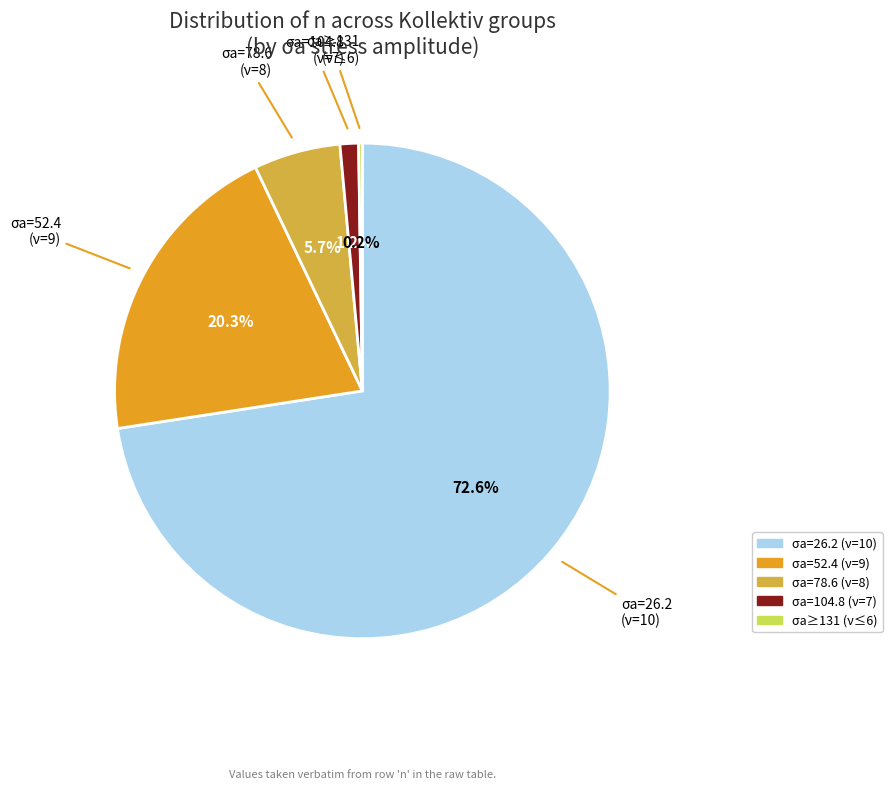

Is there any slice that represents more than half of the pie?

Yes